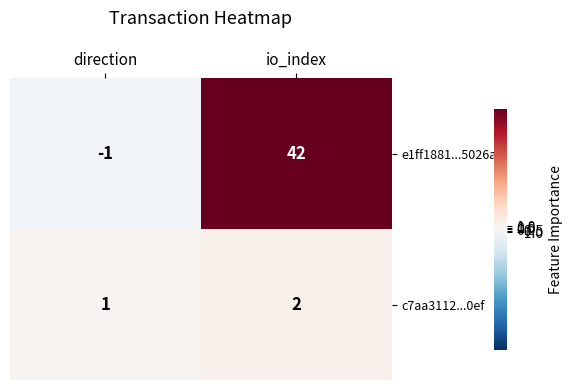

Rank the series at direction from highest to lowest value.

c7aa3112...0ef, e1ff1881...5026a